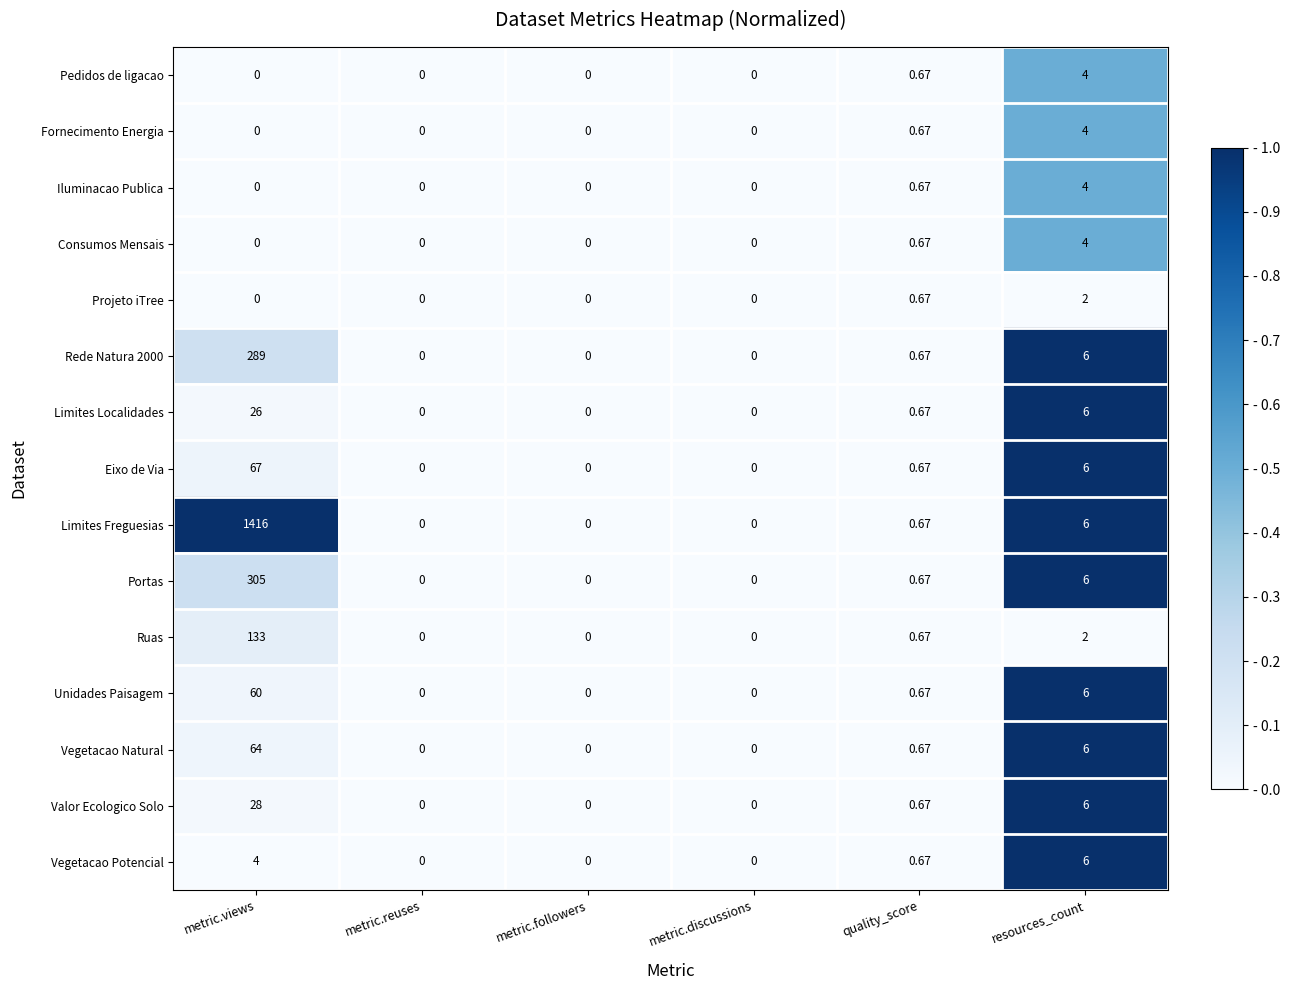

Is the value of Fornecimento Energia at metric.views greater than the value of Limites Localidades at metric.views?

No